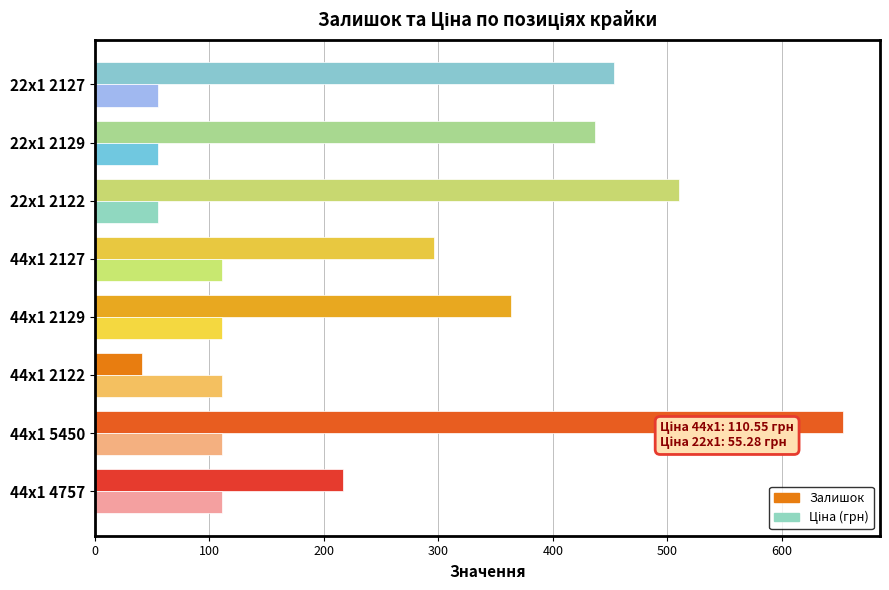

What is the greatest value displayed?

653.0